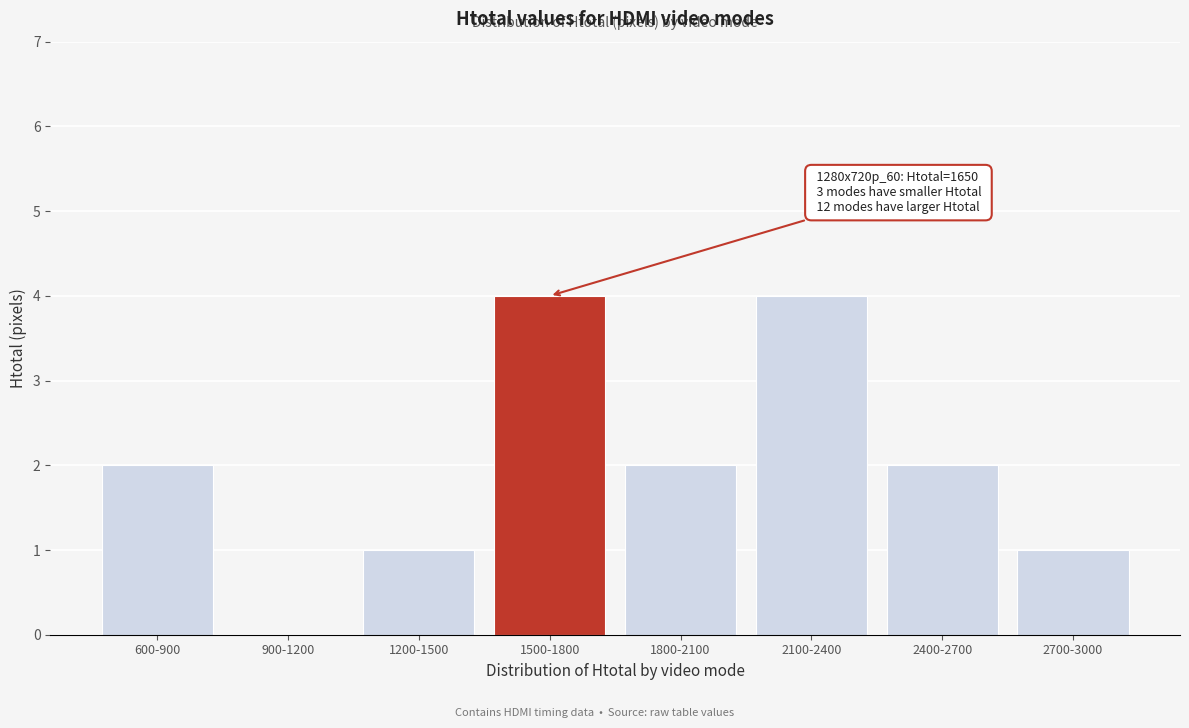

Reading right to left, extract all data points from this chart.

2700-3000=1	2400-2700=2	2100-2400=4	1800-2100=2	1500-1800=4	1200-1500=1	900-1200=0	600-900=2